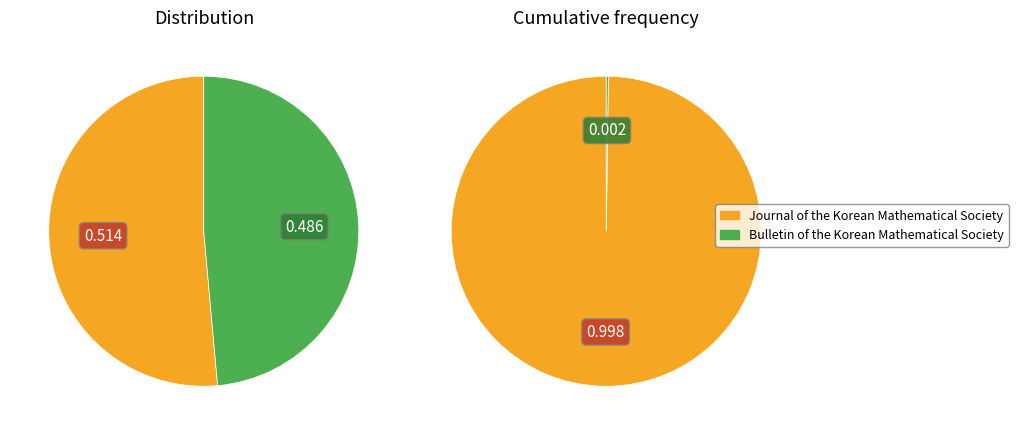

True or false: Journal of the Korean Mathematical Society accounts for 51% of the total.

True